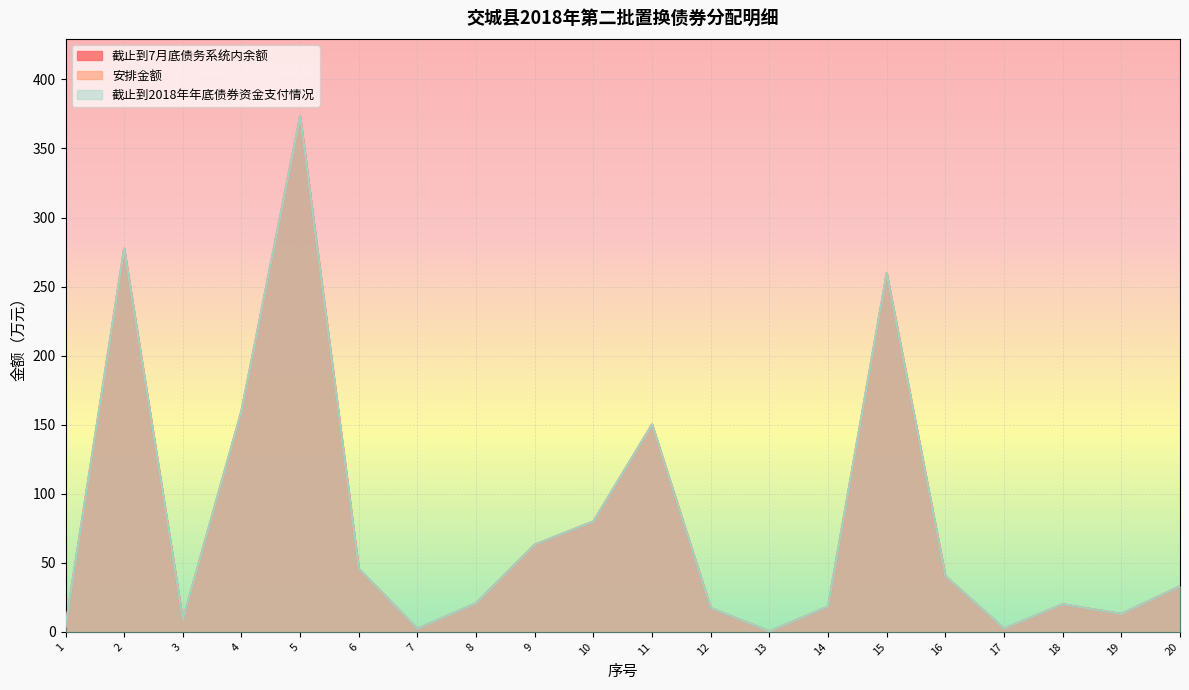

Where does the 安排金额 series first go above 33?

2